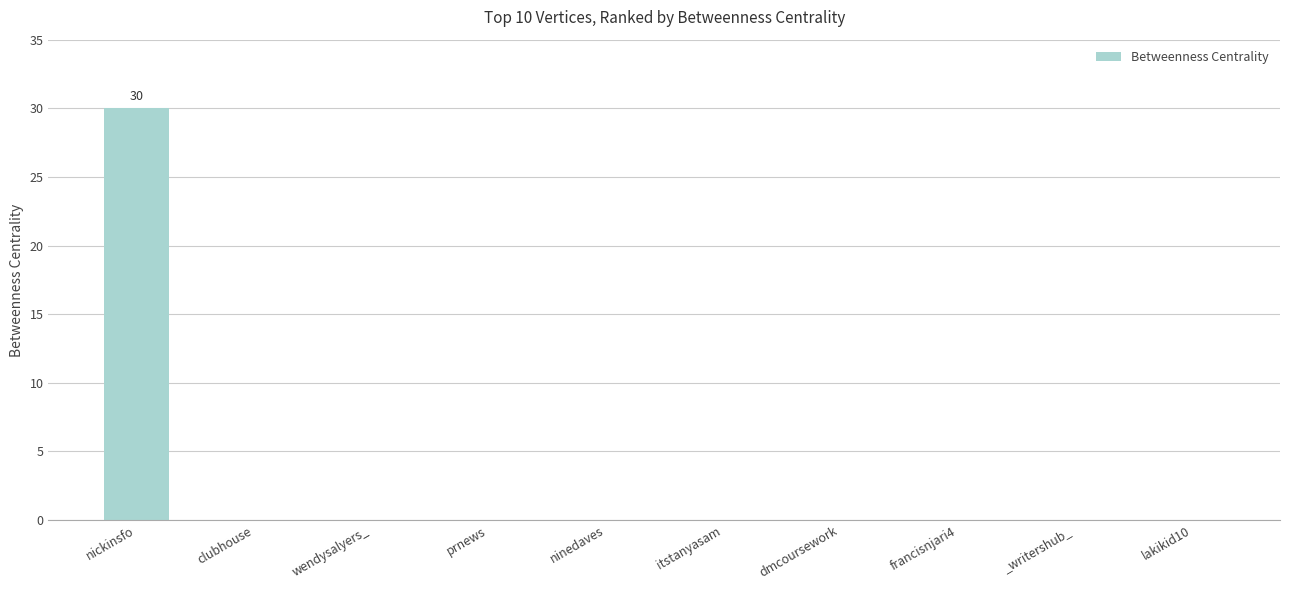

The chart shows a value of 0 at _writershub_. True or false?

True